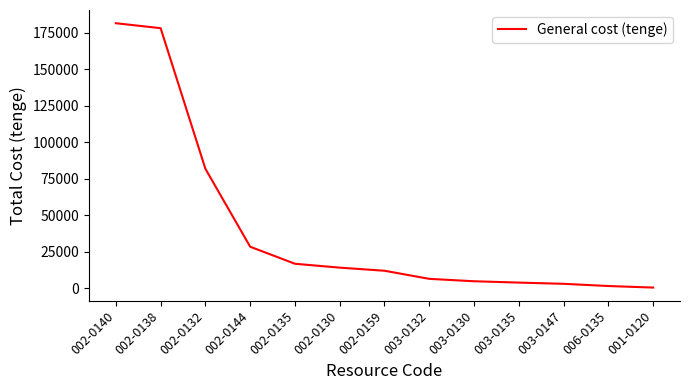

The chart shows a value of 262619.1 at 002-0138. True or false?

False